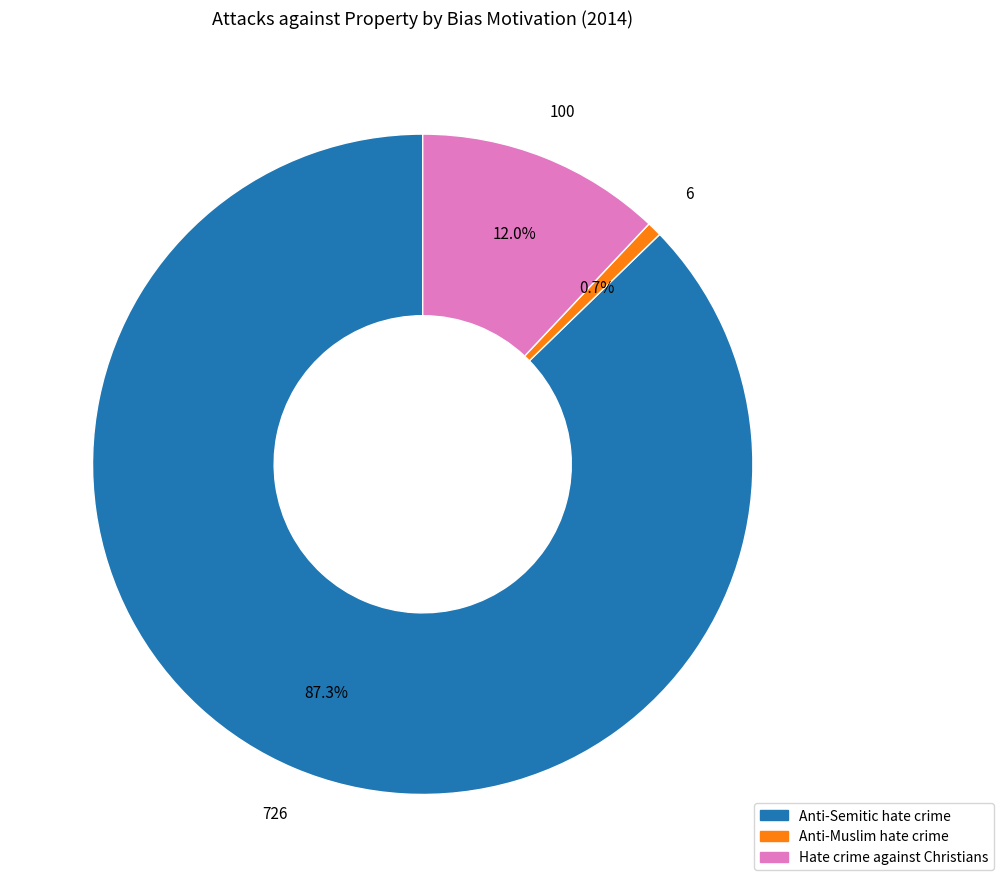

True or false: Anti-Semitic hate crime accounts for 77% of the total.

False